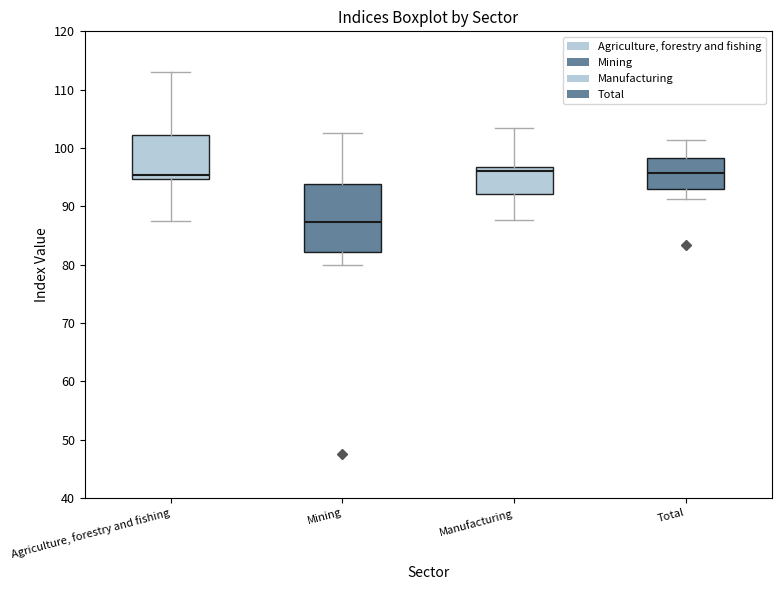

Reading left to right, transcribe this box plot: for each box, give where its median line is, the range the box spans, and where its two whiskers end, as read against the y-axis. The values are not printed on the chart, so give them approximately, as read against the axis.

Agriculture, forestry and fishing: median 95 (just above the box's lower edge), box 95 to 102, whiskers 88 to 113
Mining: median 87, box 82 to 94, whiskers 80 to 103
Manufacturing: median 96, box 92 to 97, whiskers 88 to 104
Total: median 96, box 93 to 98, whiskers 91 to 101